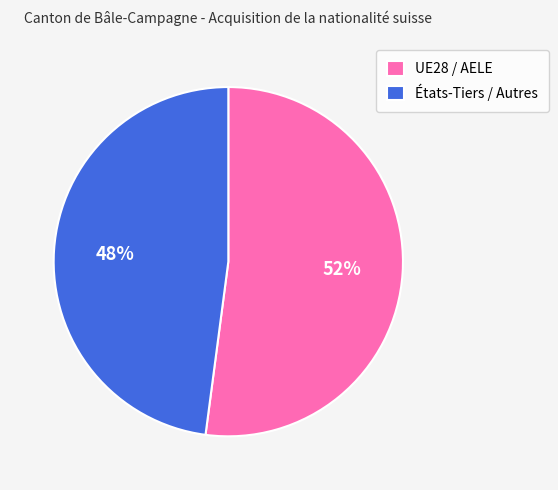

Between UE28 / AELE and États-Tiers / Autres, which is larger?

UE28 / AELE